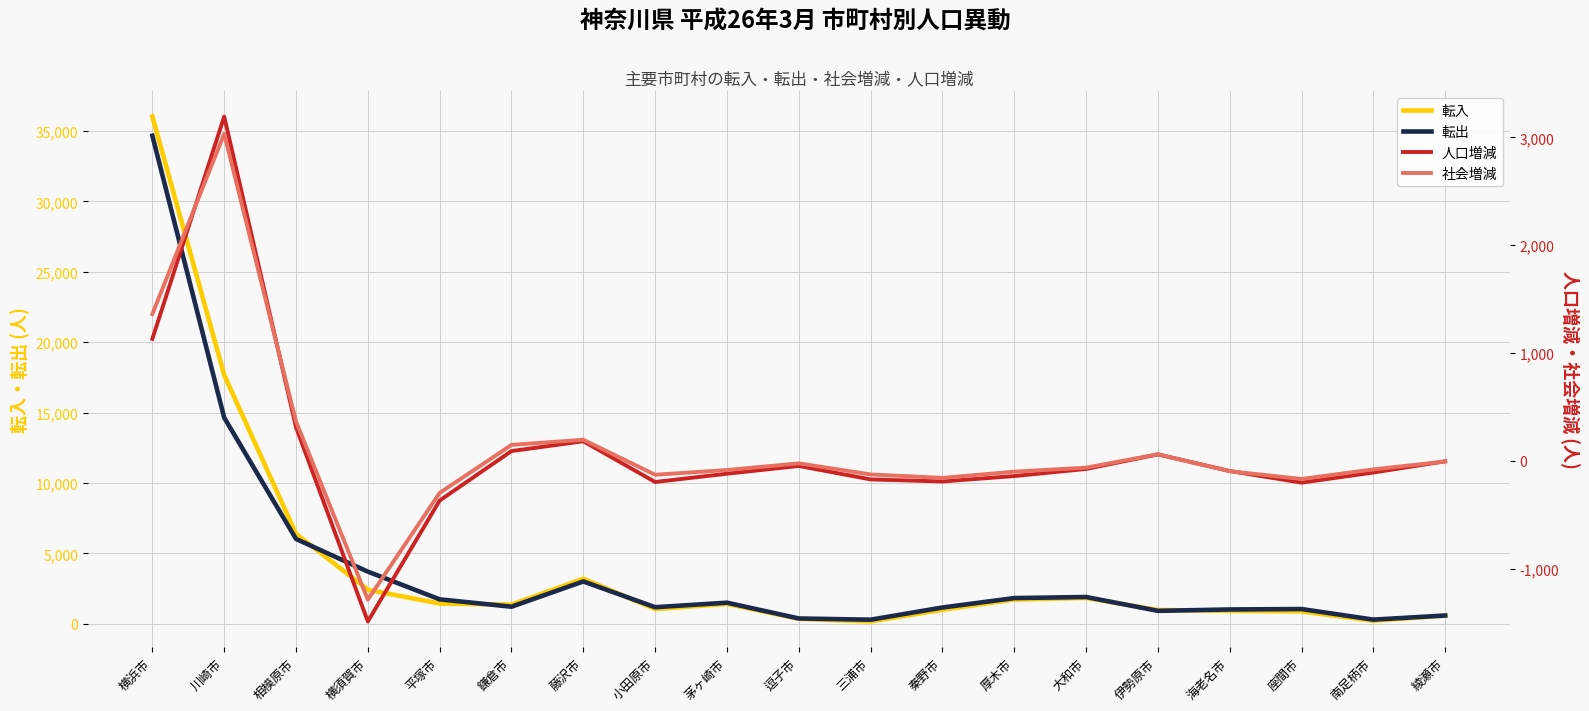

What is the label of the 7th point from the left?

藤沢市